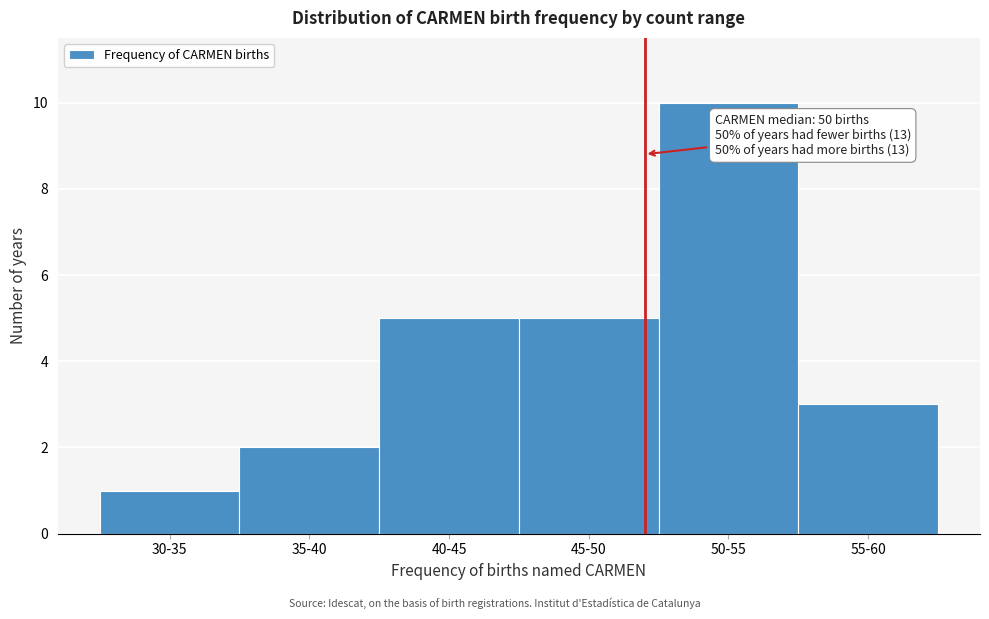

Reading left to right, list all the values displayed in this chart.

30-35=1	35-40=2	40-45=5	45-50=5	50-55=10	55-60=3